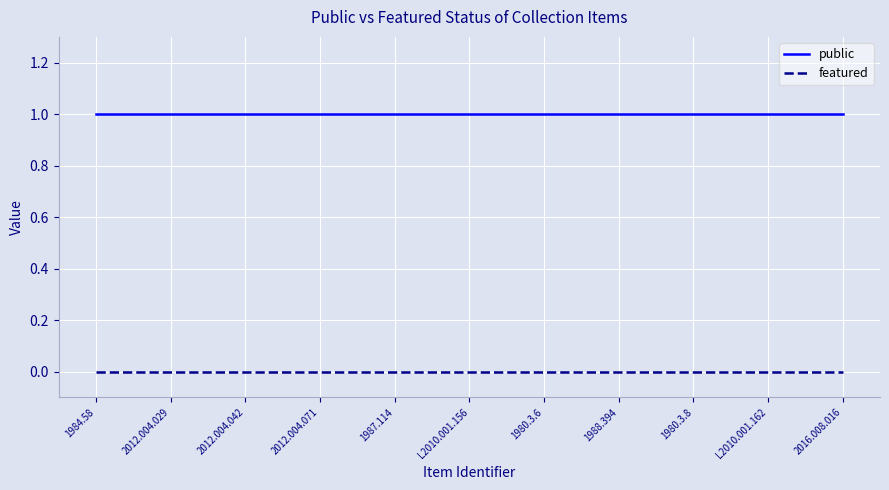

Is the value of featured at 2012.004.042 greater than the value of public at 2012.004.071?

No